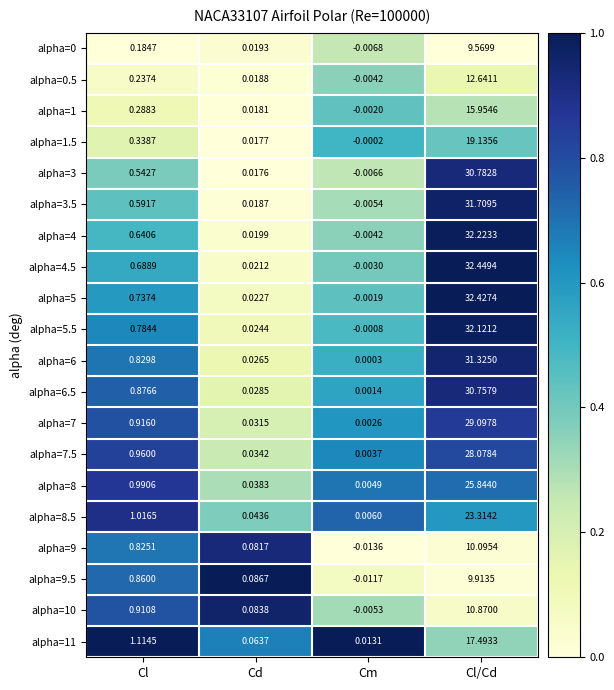

Which series changed the most between Cl and Cl/Cd?

alpha=4.5